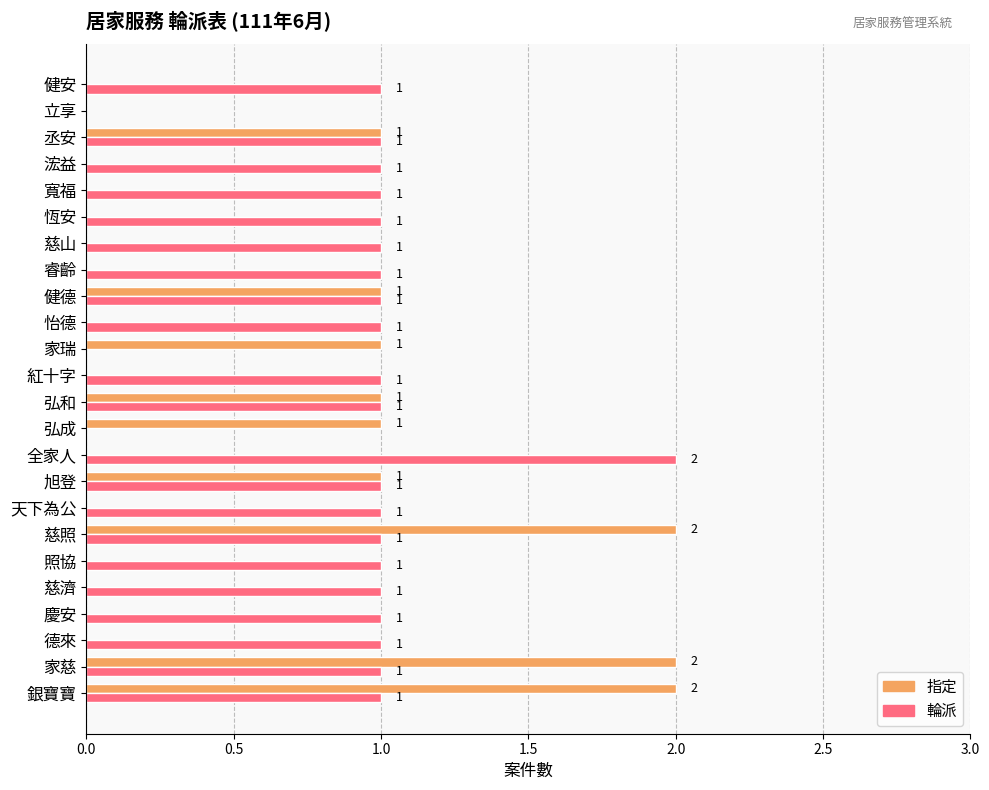

How many categories are shown in the chart?

24